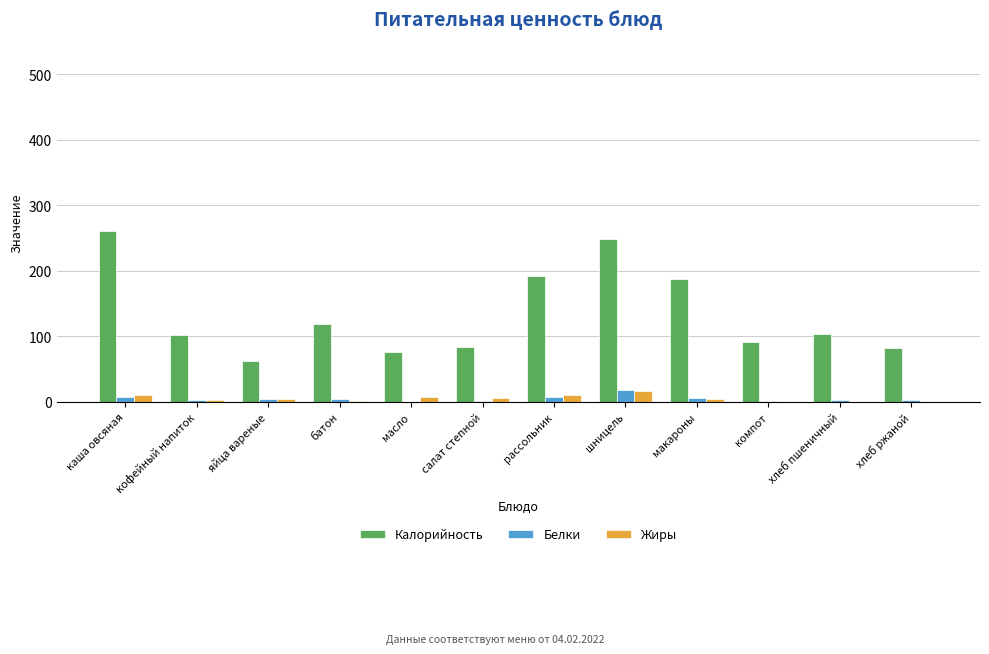

Are the bars horizontal?

No